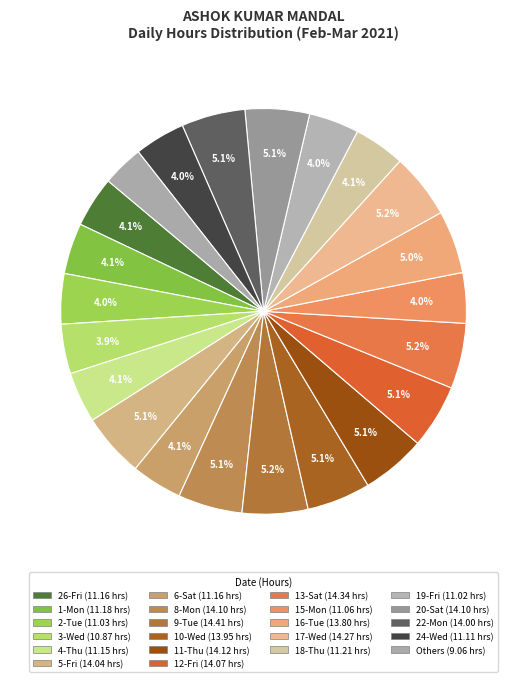

How many slices are in this pie chart?

22